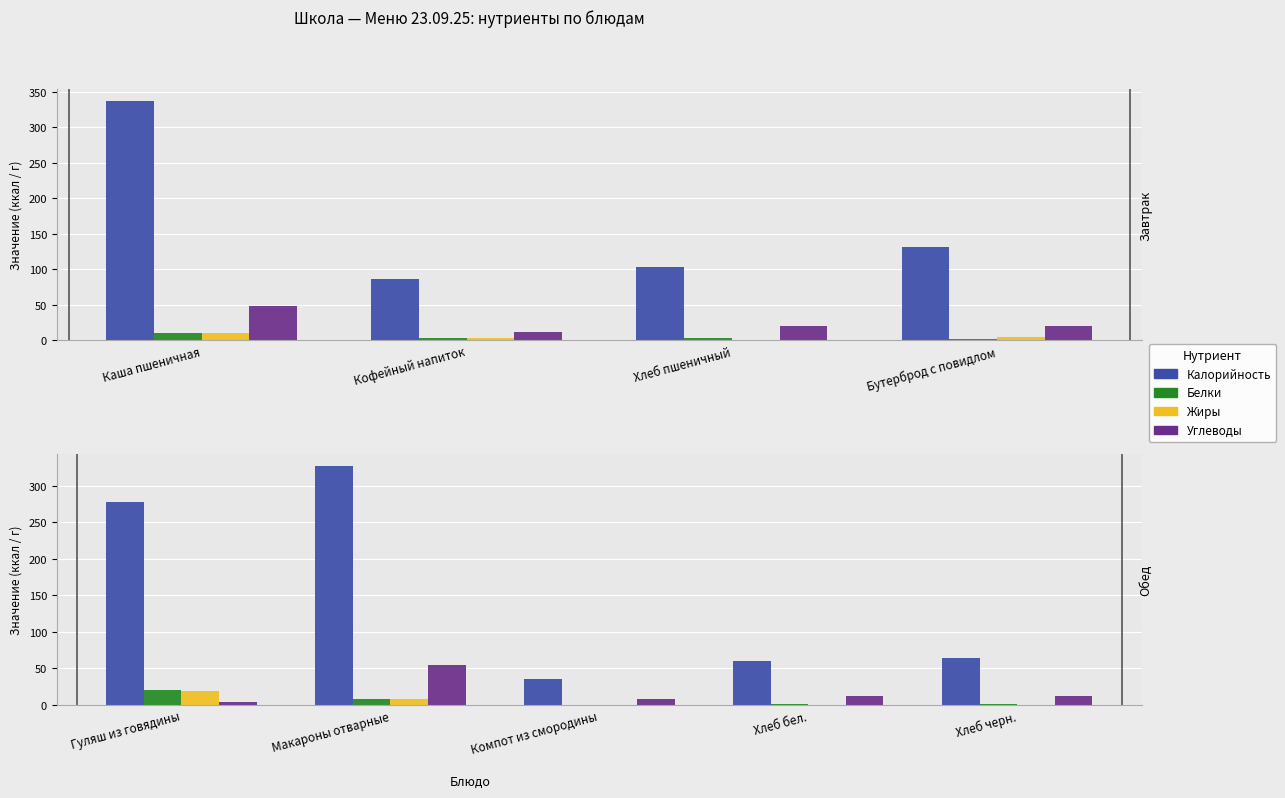

What is the label of the 4th bar from the right?

Макароны отварные